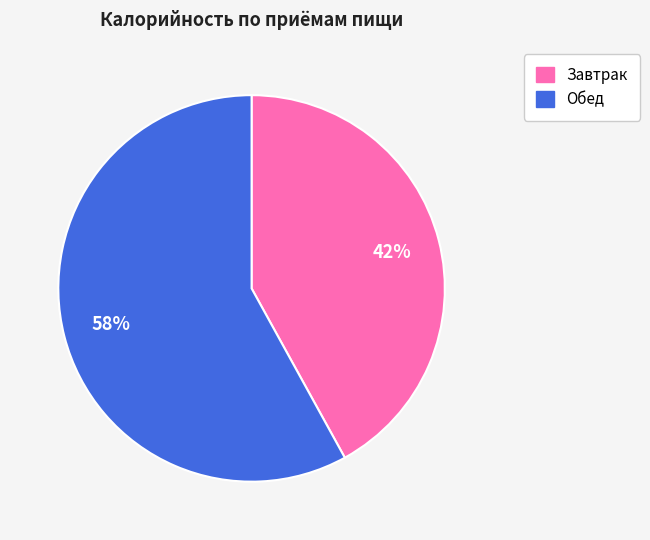

The Завтрак slice represents 42% of the pie. True or false?

True